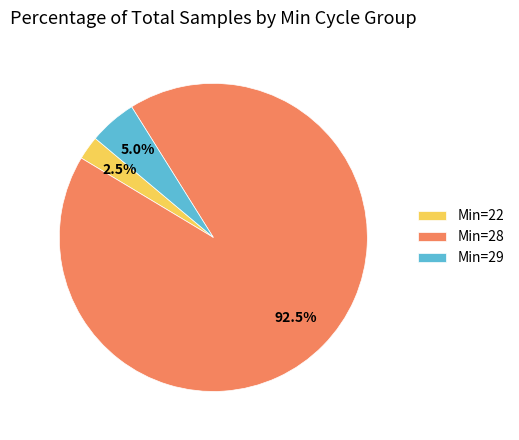

To the nearest percent, what is the average slice percentage?

33%